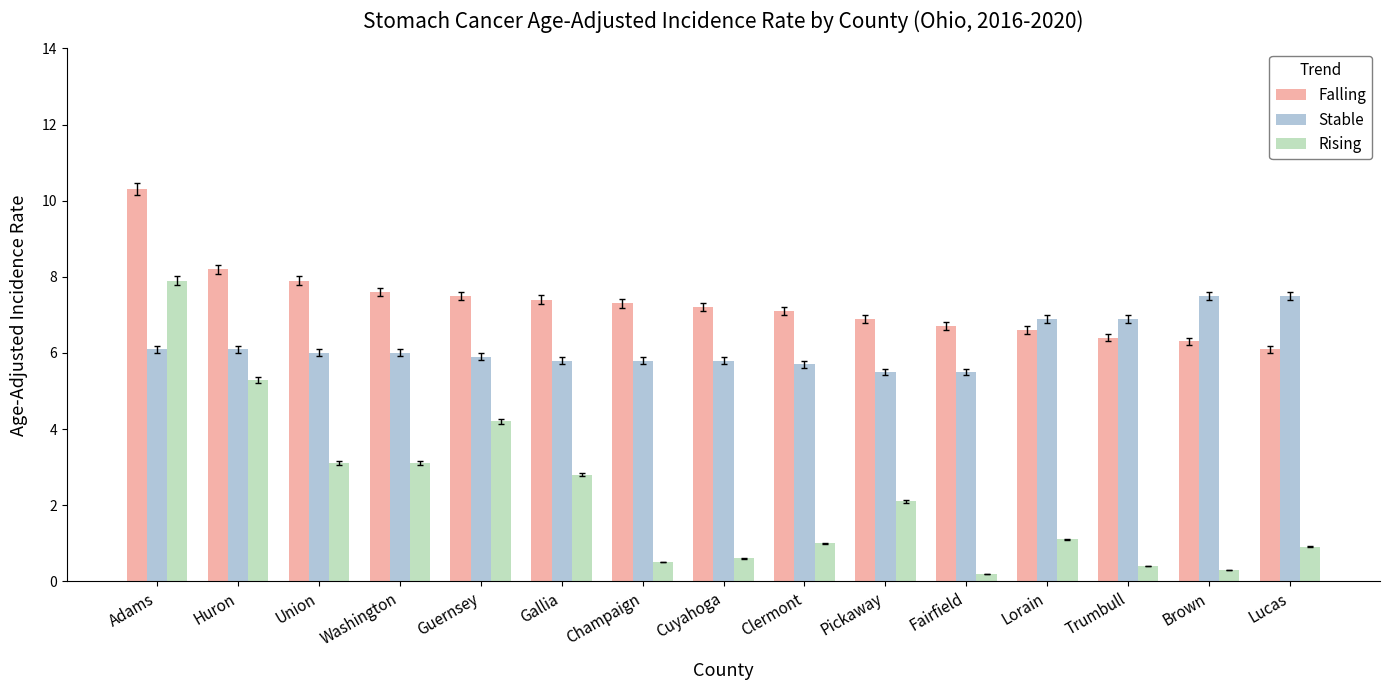

How many groups of bars are there?

15